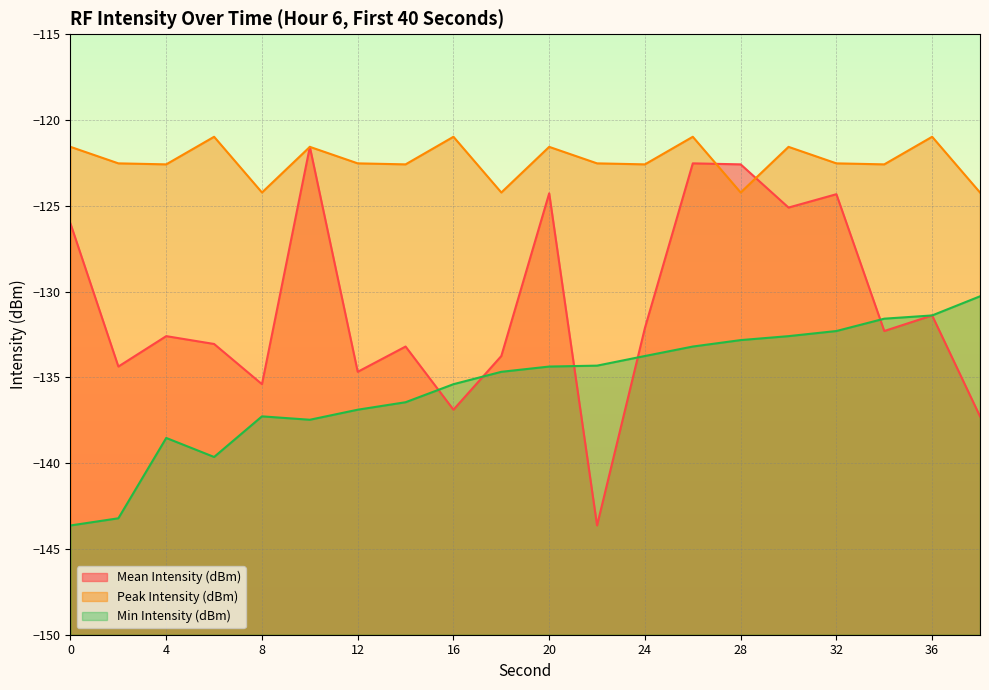

Rank the series at 14 from lowest to highest value.

Min Intensity (dBm), Mean Intensity (dBm), Peak Intensity (dBm)